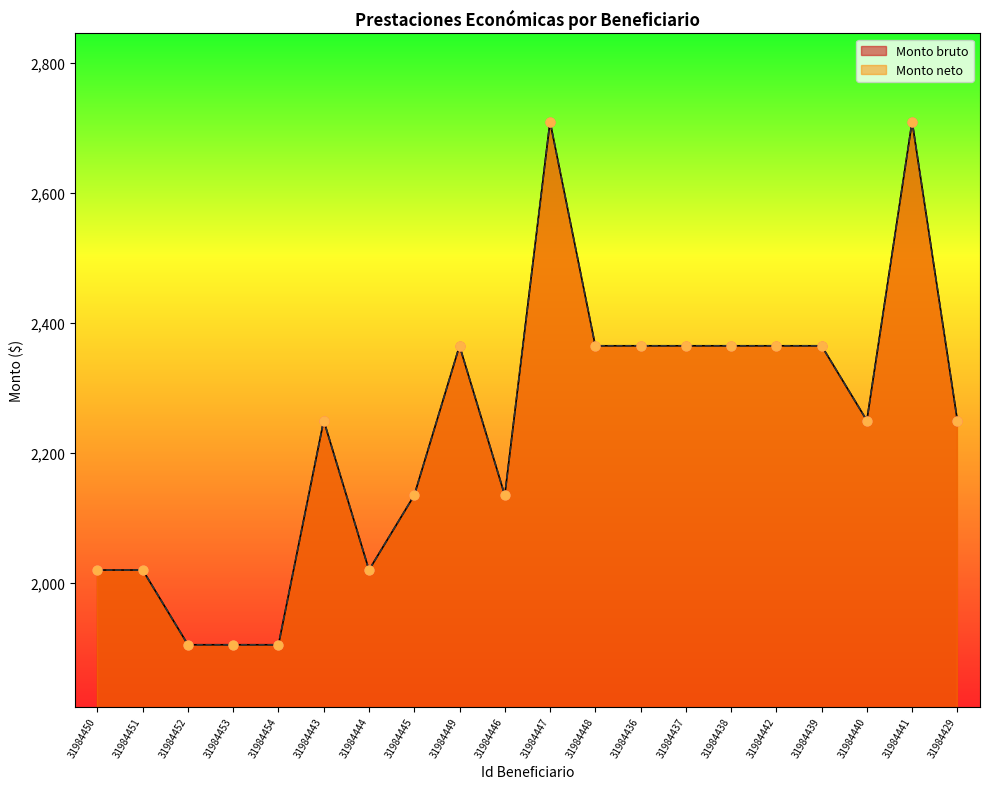

At which category is the sum across all series the highest?

31984447